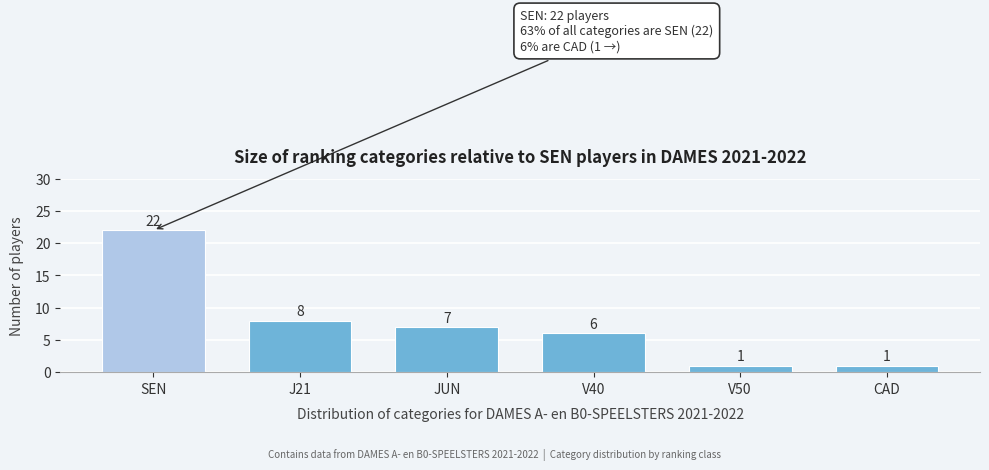

Reading right to left, list all the values displayed in this chart.

CAD=1	V50=1	V40=6	JUN=7	J21=8	SEN=22